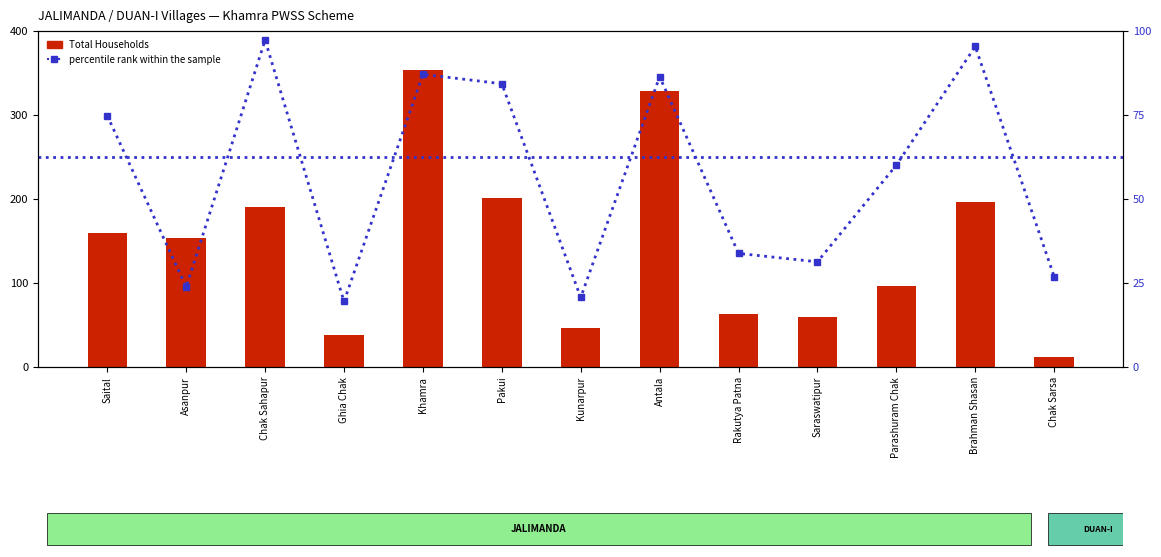

Read the Total Households value at Rakutya Patna.

63.0